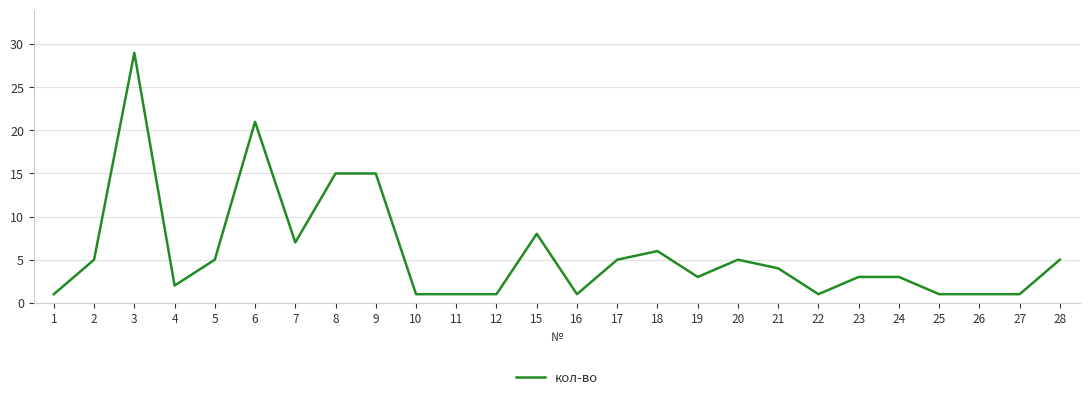

What is the greatest value displayed?

29